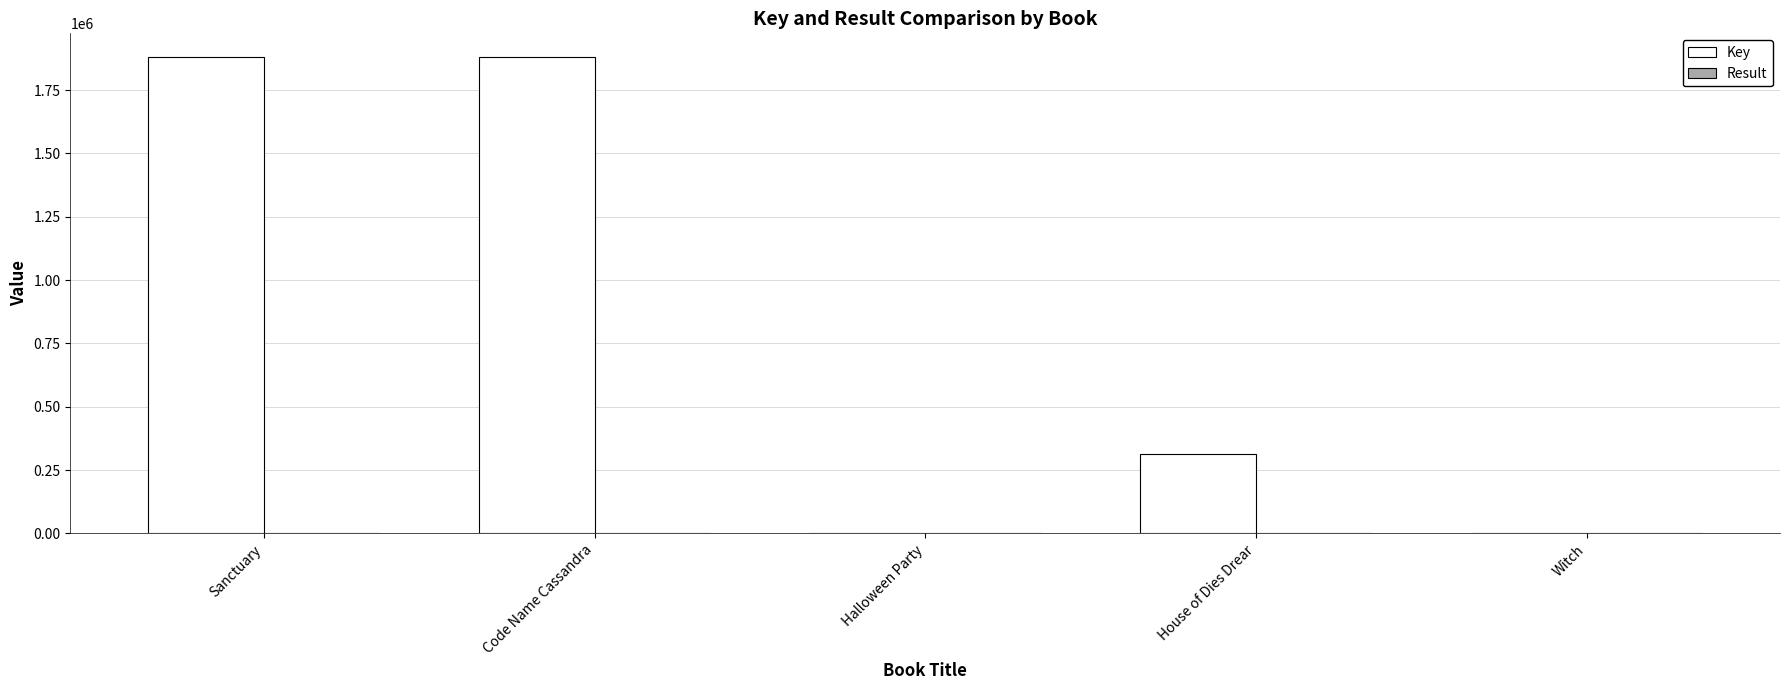

Which series has the largest total across all categories?

Key